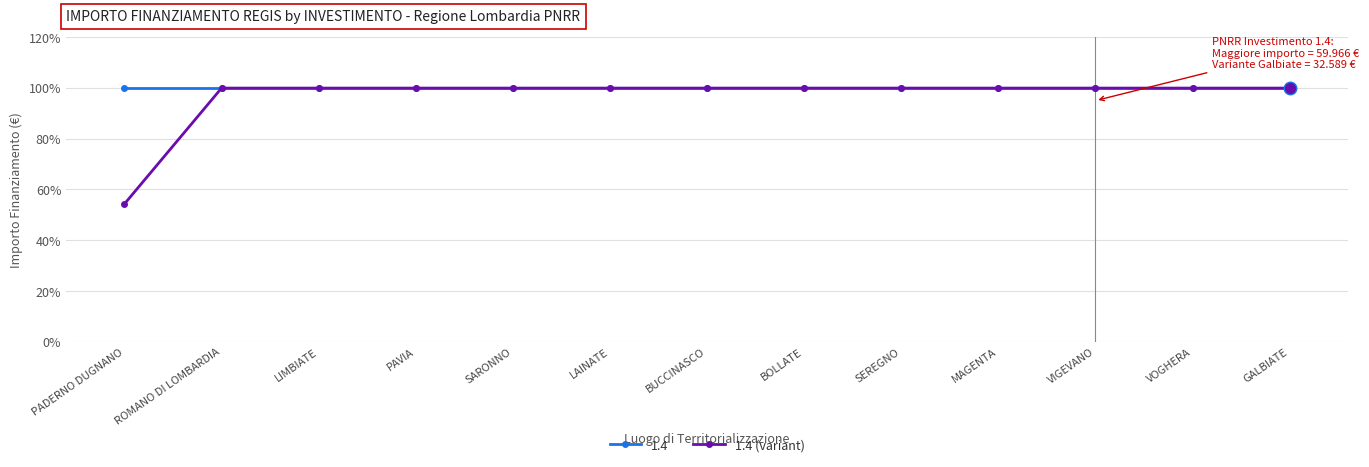

What is the approximate value of 1.4 at SEREGNO?

99.9